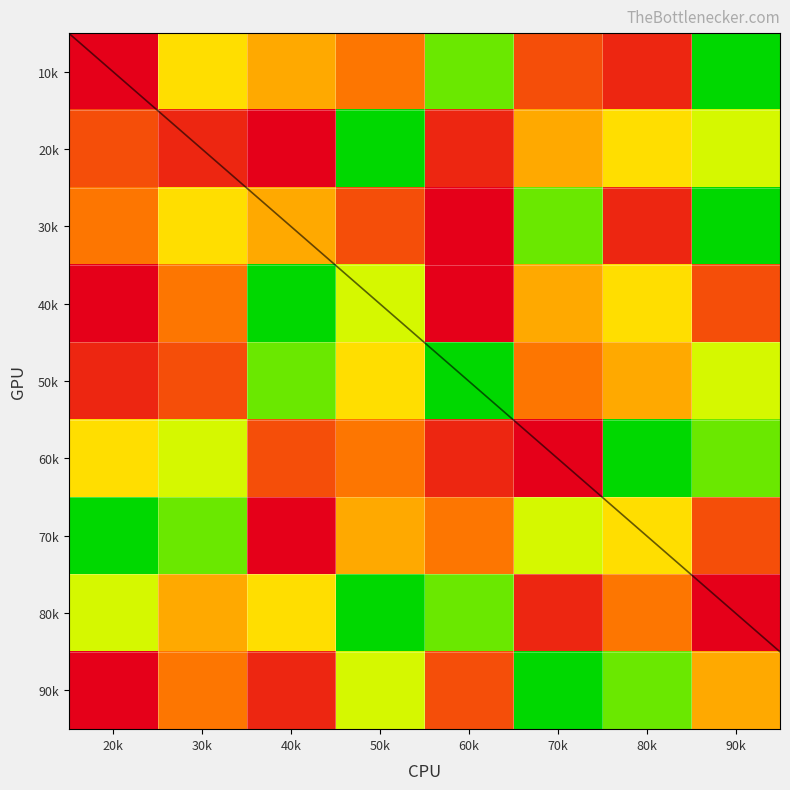

What is the sum of the 80k values at 30k and 90k?

14